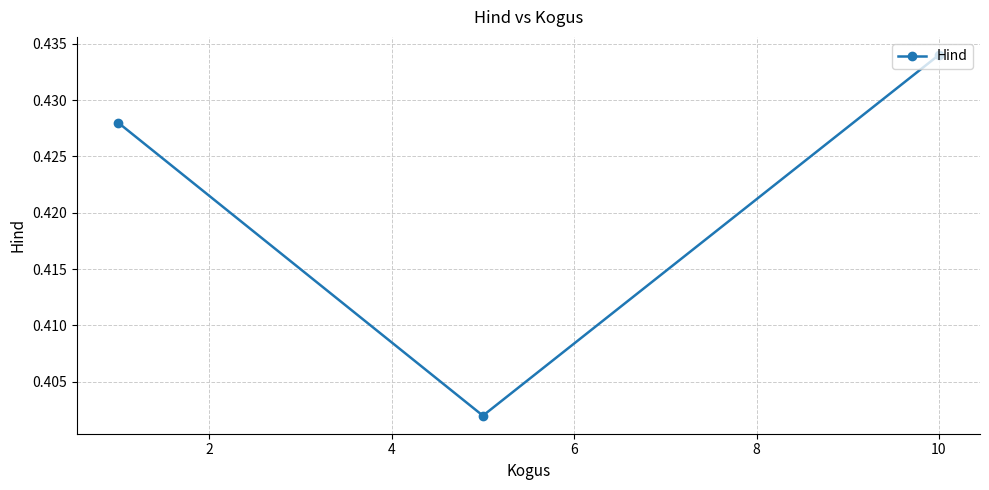

What is the sum of all values?

1.3